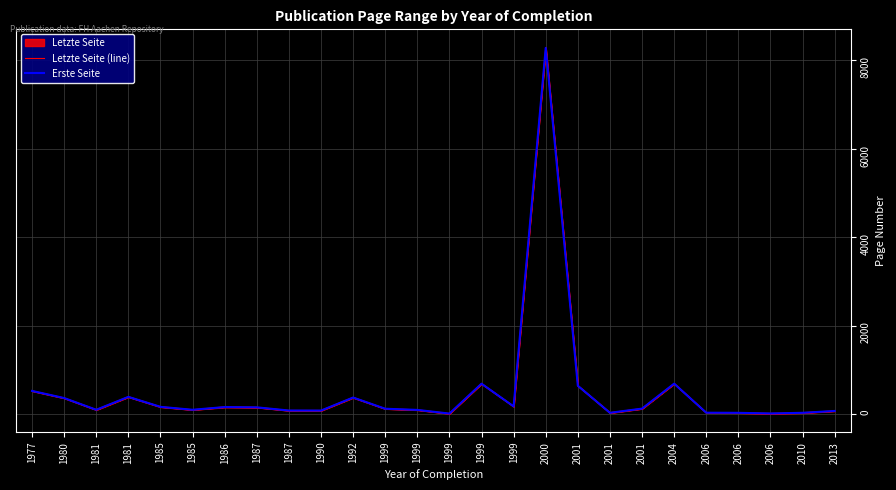

Reading left to right, extract all data points from this chart.

Letzte Seite (line): 523.0	362.0	98.0	390.0	164.0	95.0	160.0	151.0	79.0	79.0	375.0	119.0	93.0	10.0	688.0	172.0	8288.0	641.0	29.0	122.0	689.0	30.0	27.0	12.0	29.0	69.0
Erste Seite: 521.0	359.5	94.5	386.5	160.5	94.5	155.5	149.5	77.5	76.5	371.0	118.0	91.5	8.5	684.5	170.5	8282.0	638.0	26.0	120.5	685.5	28.0	25.5	11.0	26.0	67.5